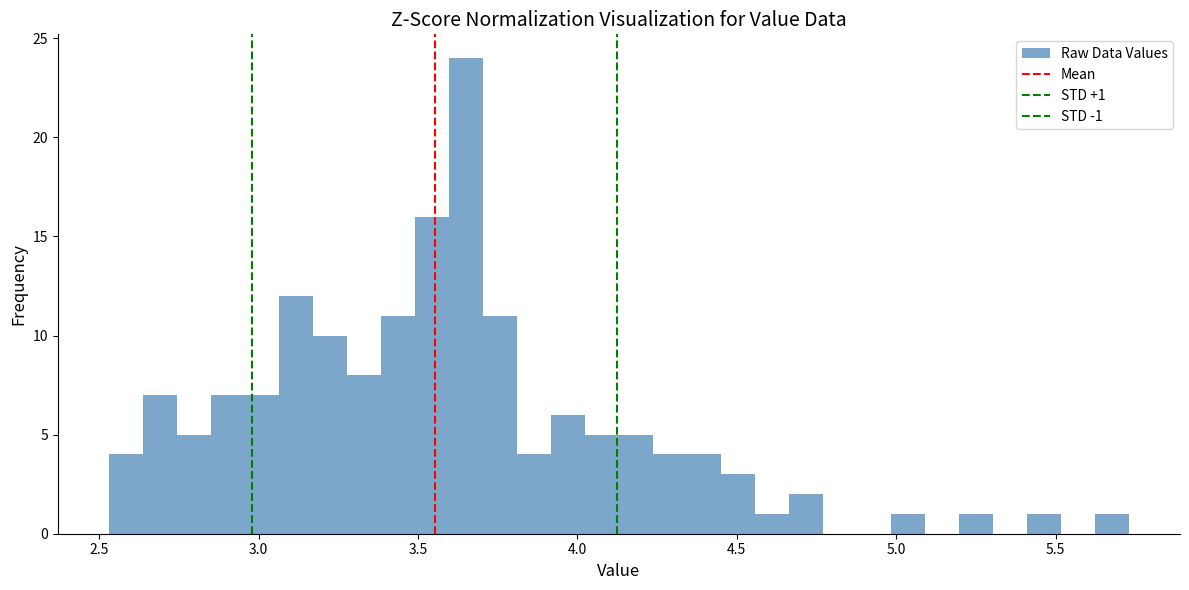

Read against the x-axis, roughly where is the centre of the tallest bar?

3.65